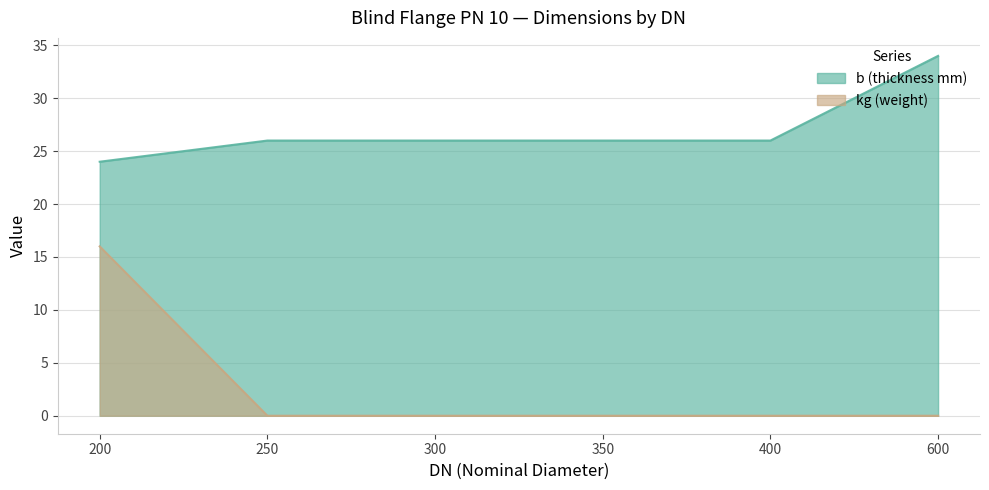

Reading left to right, transcribe all the data shown in this chart.

b (thickness mm): 24	26	26	26	26	34
kg (weight): 16	0	0	0	0	0